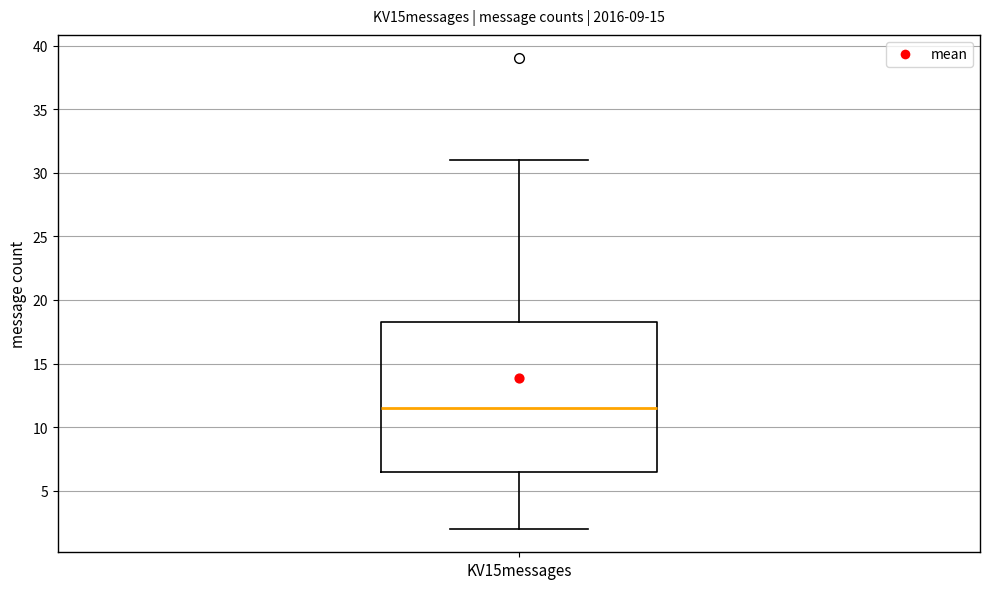

Read this box plot against the y-axis: the position of the median line, the range covered by the box, and the ends of both whiskers. The values are not printed on the chart, so give them approximately, as read against the axis.

median 11.5, box 6.5 to 18.5, whiskers 2.0 to 31.0